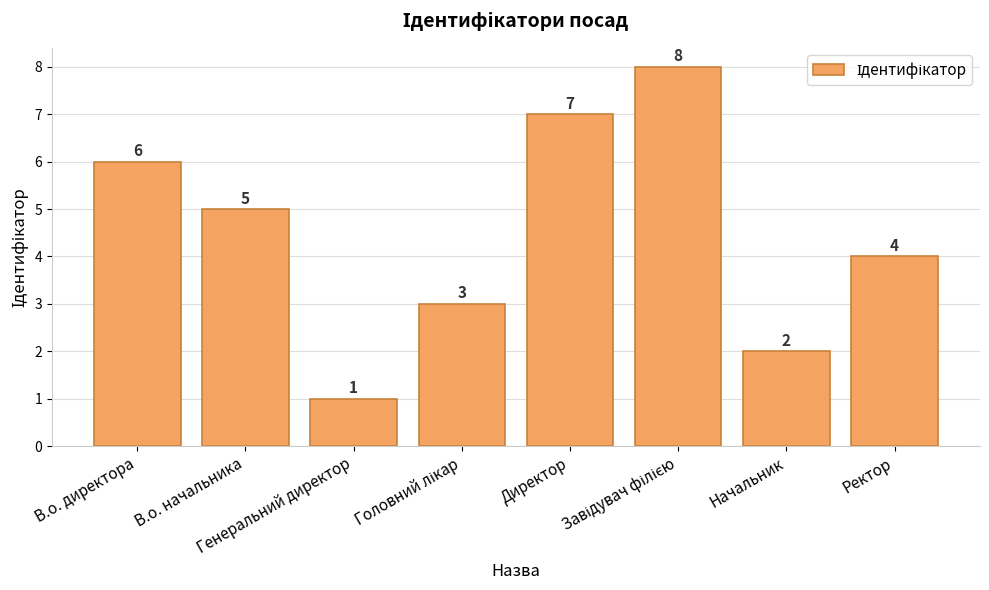

Where is the data nearest to the value 4?

Ректор